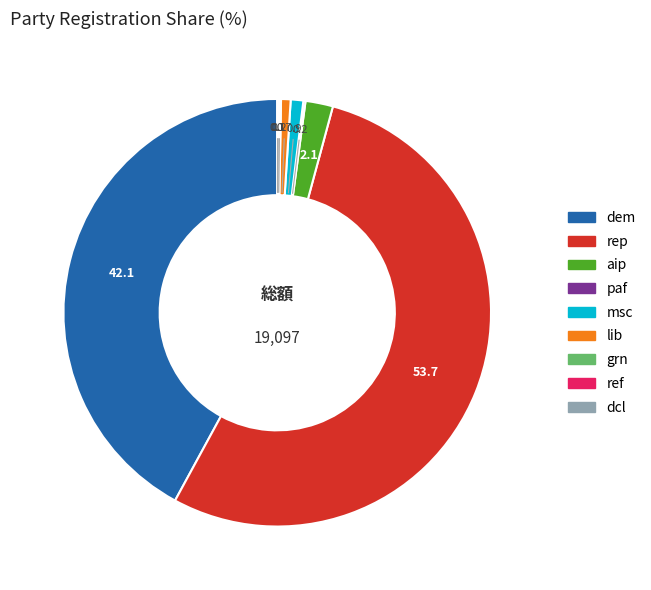

Does any single category account for the majority?

Yes